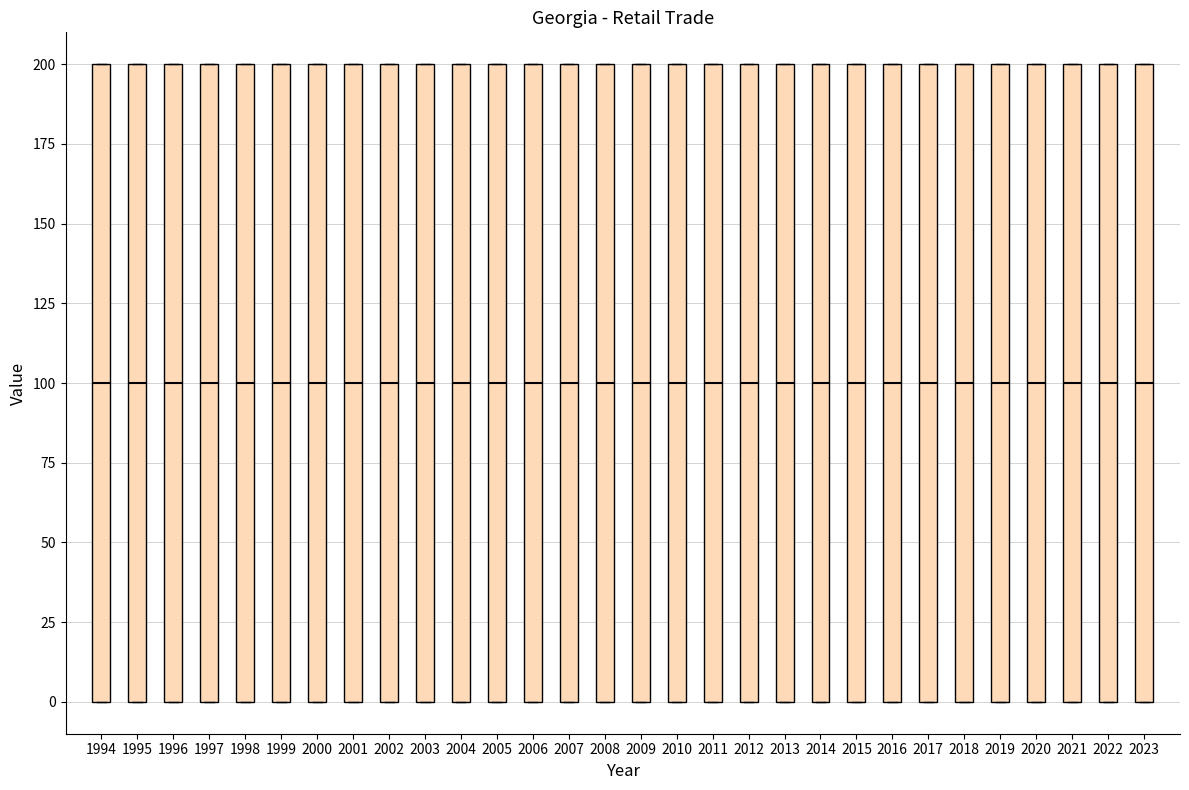

Reading left to right, transcribe this box plot: for each box, give where its median line is, the range the box spans, and where its two whiskers end, as read against the y-axis. The values are not printed on the chart, so give them approximately, as read against the axis.

1994: median 100, box 0 to 200, whiskers 0 to 200
1995: median 100, box 0 to 200, whiskers 0 to 200
1996: median 100, box 0 to 200, whiskers 0 to 200
1997: median 100, box 0 to 200, whiskers 0 to 200
1998: median 100, box 0 to 200, whiskers 0 to 200
1999: median 100, box 0 to 200, whiskers 0 to 200
2000: median 100, box 0 to 200, whiskers 0 to 200
2001: median 100, box 0 to 200, whiskers 0 to 200
2002: median 100, box 0 to 200, whiskers 0 to 200
2003: median 100, box 0 to 200, whiskers 0 to 200
2004: median 100, box 0 to 200, whiskers 0 to 200
2005: median 100, box 0 to 200, whiskers 0 to 200
2006: median 100, box 0 to 200, whiskers 0 to 200
2007: median 100, box 0 to 200, whiskers 0 to 200
2008: median 100, box 0 to 200, whiskers 0 to 200
2009: median 100, box 0 to 200, whiskers 0 to 200
2010: median 100, box 0 to 200, whiskers 0 to 200
2011: median 100, box 0 to 200, whiskers 0 to 200
2012: median 100, box 0 to 200, whiskers 0 to 200
2013: median 100, box 0 to 200, whiskers 0 to 200
2014: median 100, box 0 to 200, whiskers 0 to 200
2015: median 100, box 0 to 200, whiskers 0 to 200
2016: median 100, box 0 to 200, whiskers 0 to 200
2017: median 100, box 0 to 200, whiskers 0 to 200
2018: median 100, box 0 to 200, whiskers 0 to 200
2019: median 100, box 0 to 200, whiskers 0 to 200
2020: median 100, box 0 to 200, whiskers 0 to 200
2021: median 100, box 0 to 200, whiskers 0 to 200
2022: median 100, box 0 to 200, whiskers 0 to 200
2023: median 100, box 0 to 200, whiskers 0 to 200